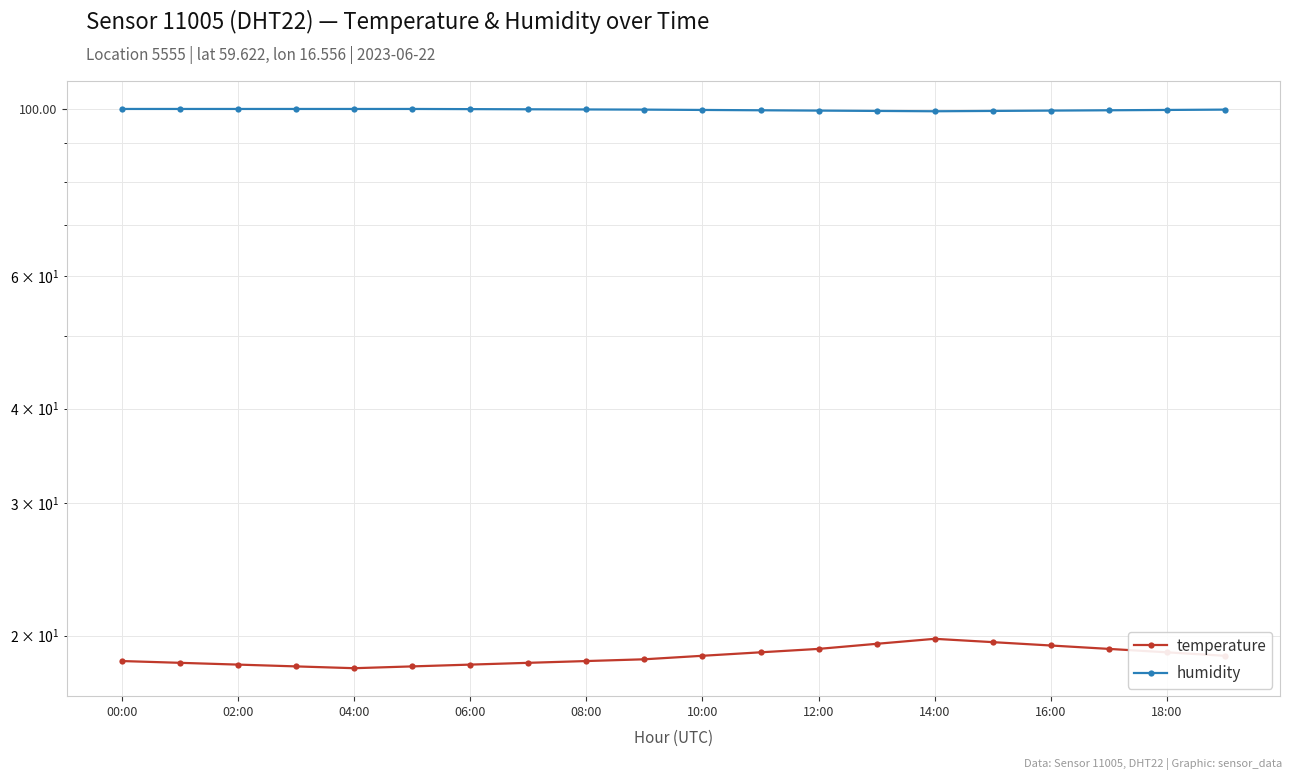

Rank the series by their average value, from lowest to highest.

temperature, humidity